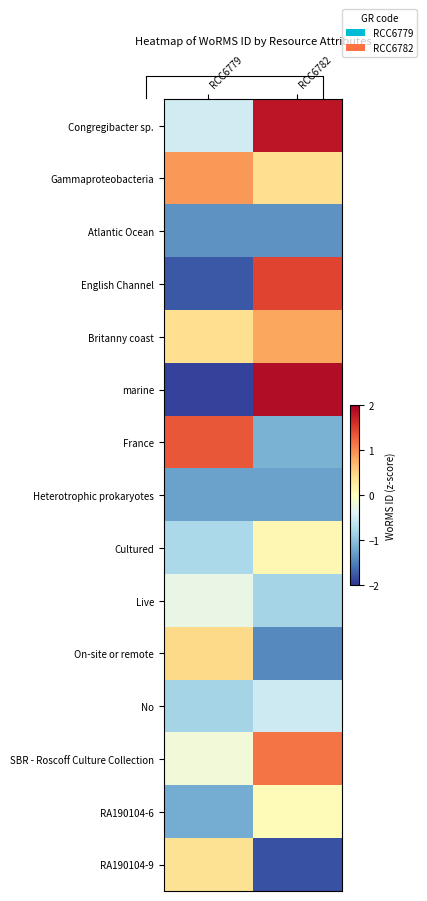

How many values in the Congregibacter sp. series exceed 1?

1